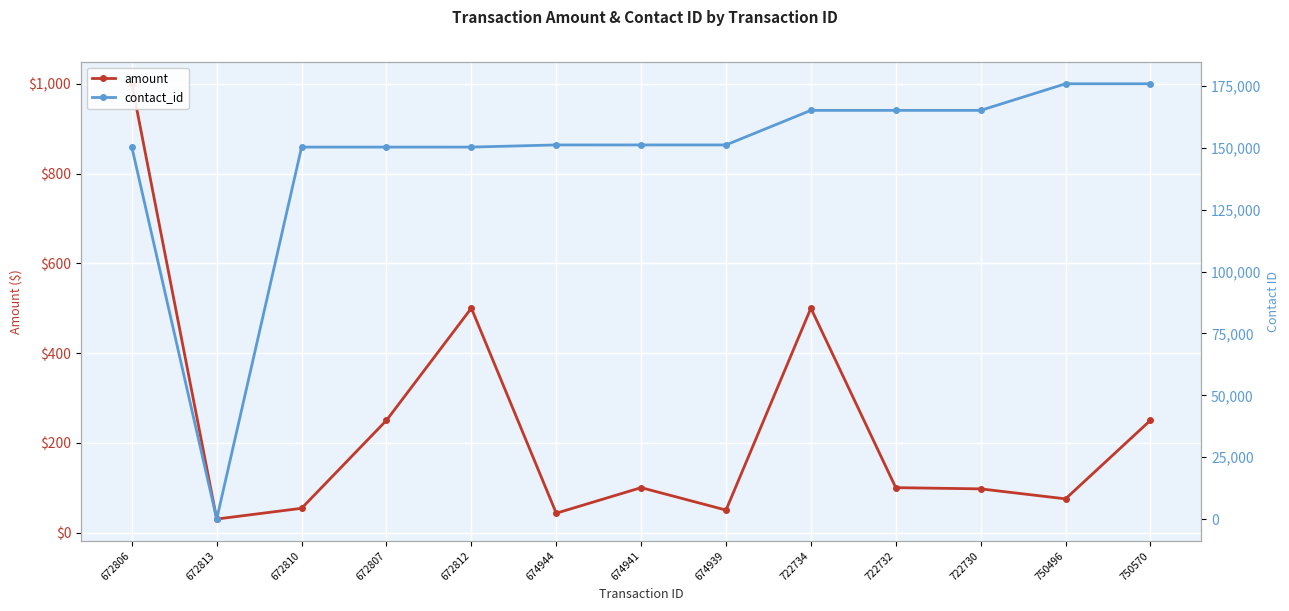

How many data points in contact_id are above 151218?

6